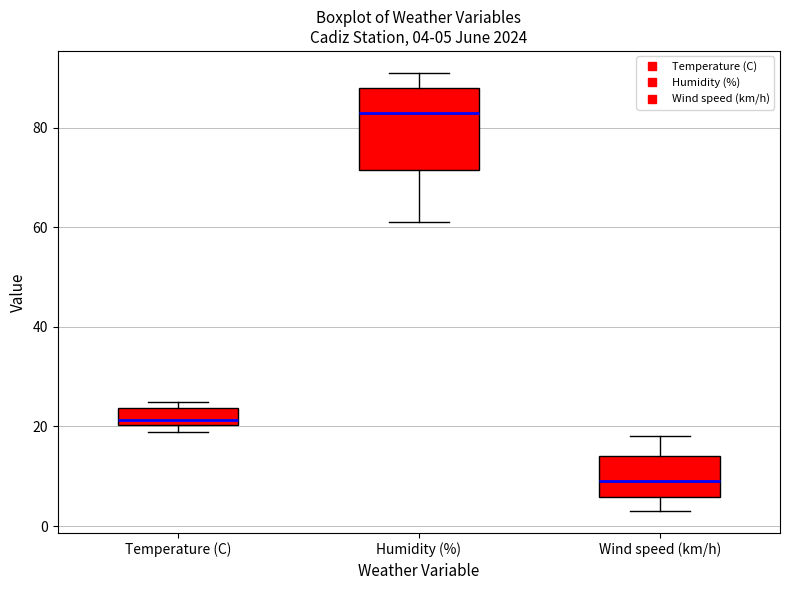

Which box has the highest median line?

Humidity (%)